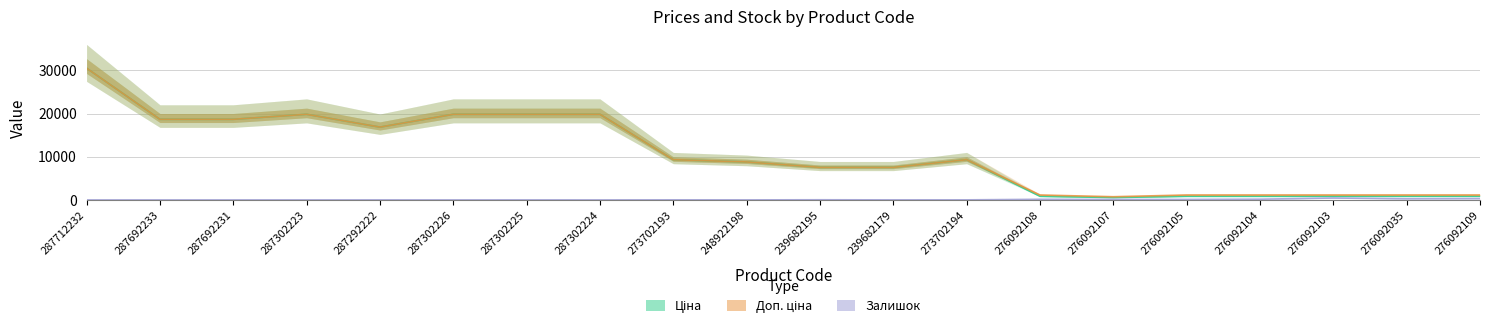

At which category is the sum across all series the highest?

287712232